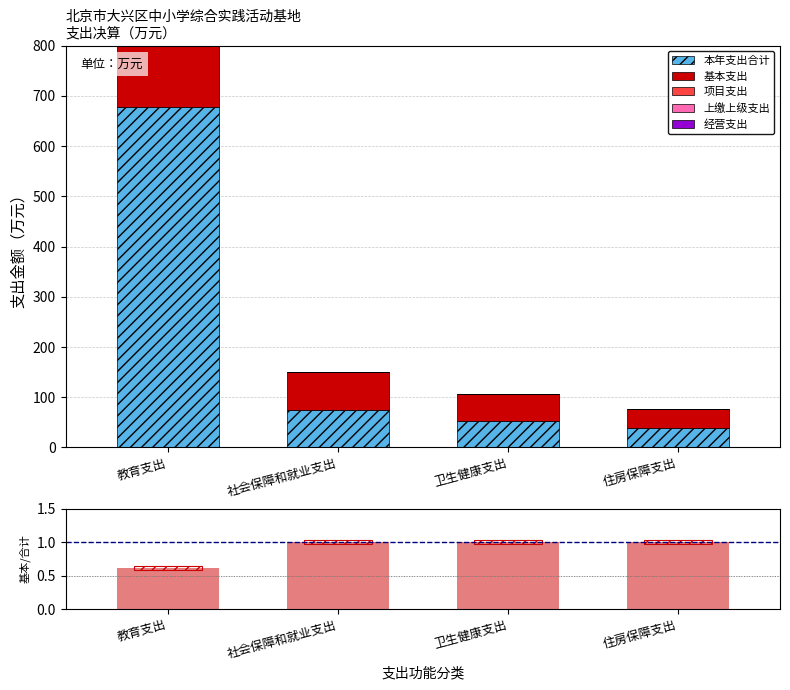

Between 教育支出 and 住房保障支出, which is larger?

教育支出